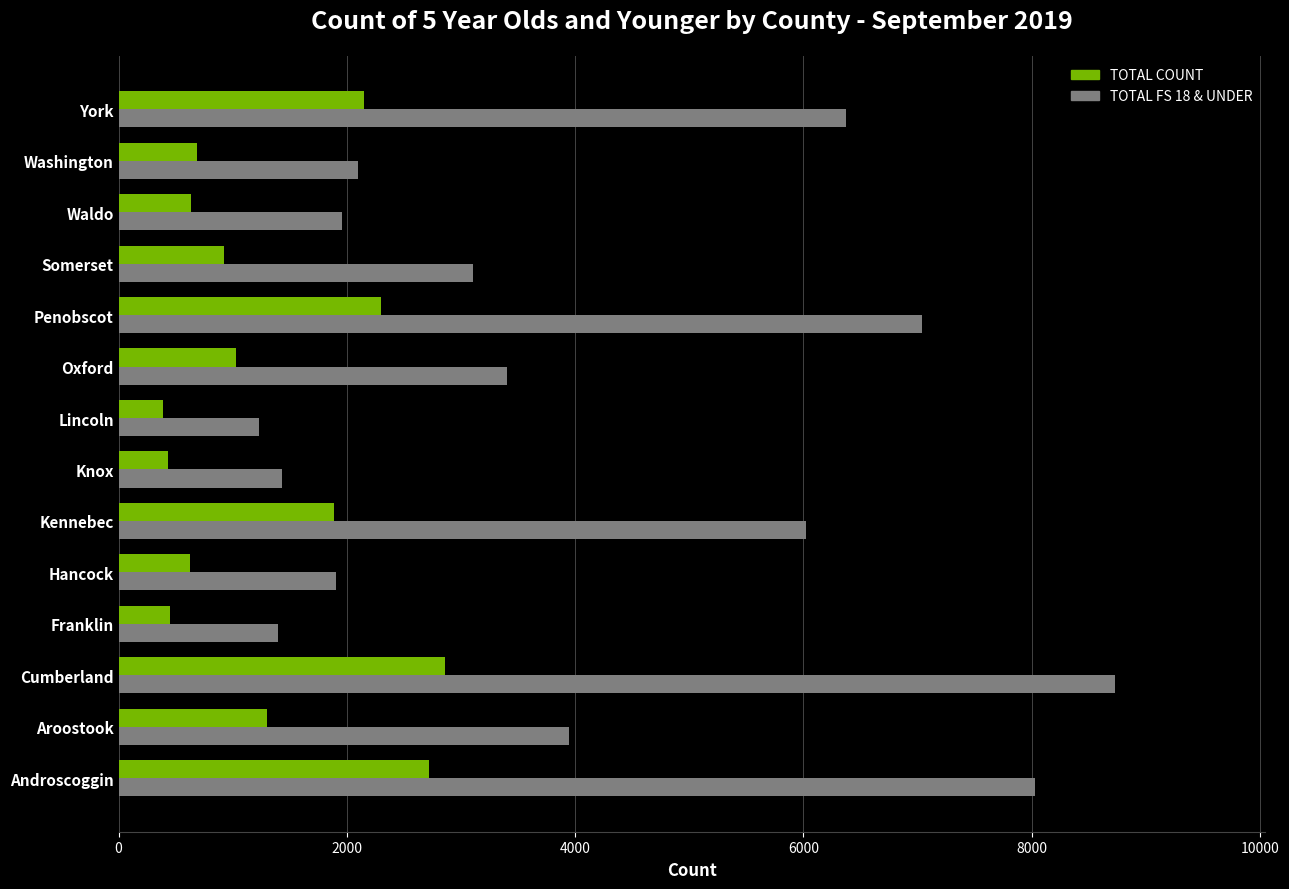

Which series changed the most between Lincoln and Somerset?

TOTAL FS 18 & UNDER